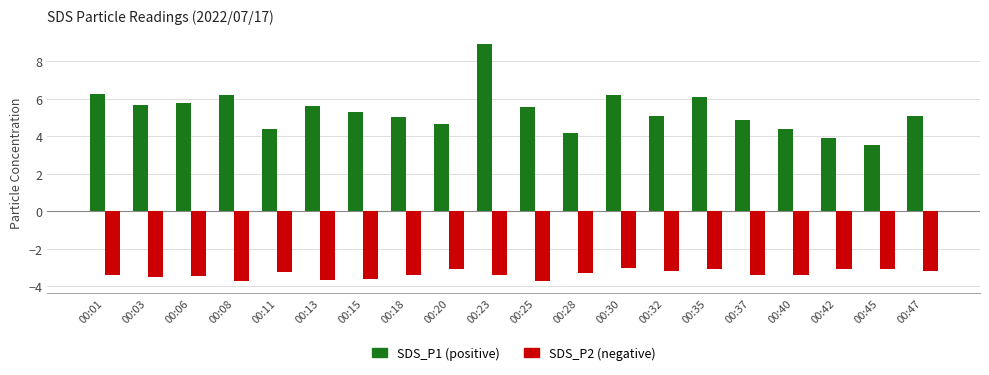

At which category is the sum across all series the highest?

00:23